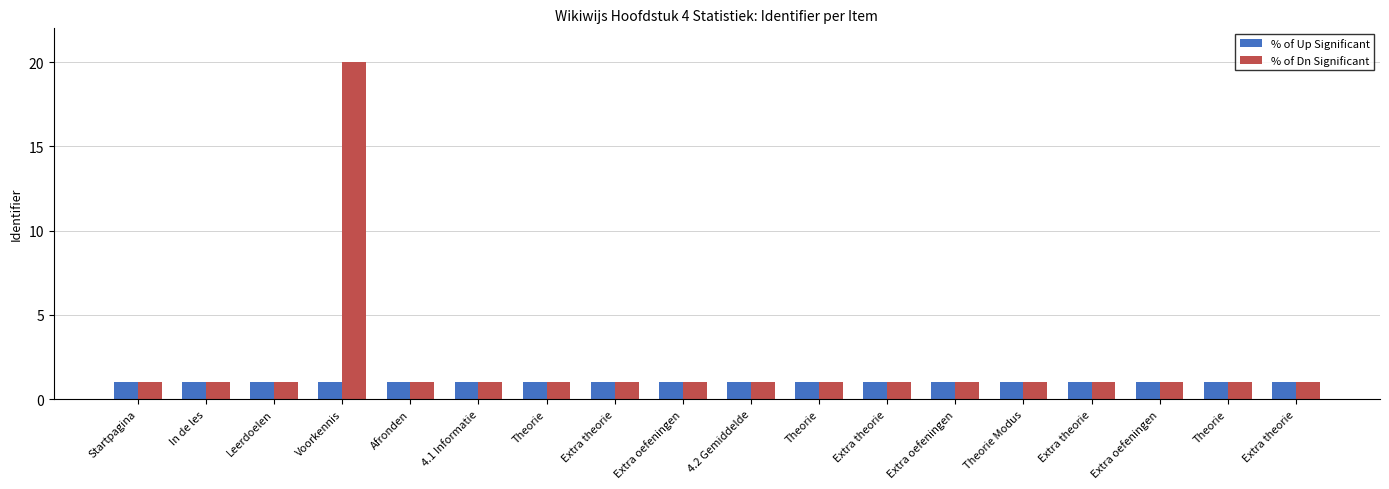

At how many categories does at least one series exceed 17?

1